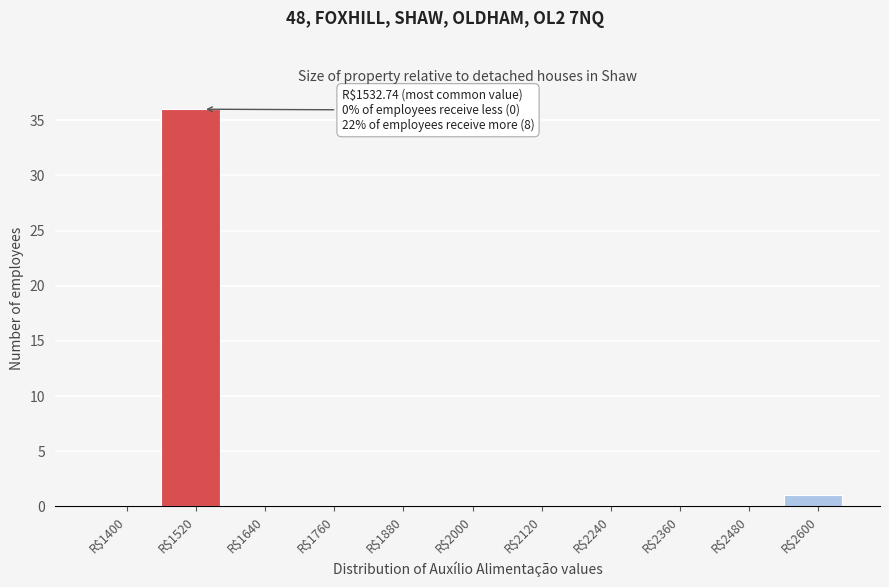

Where is the data nearest to the value 18?

R$2600